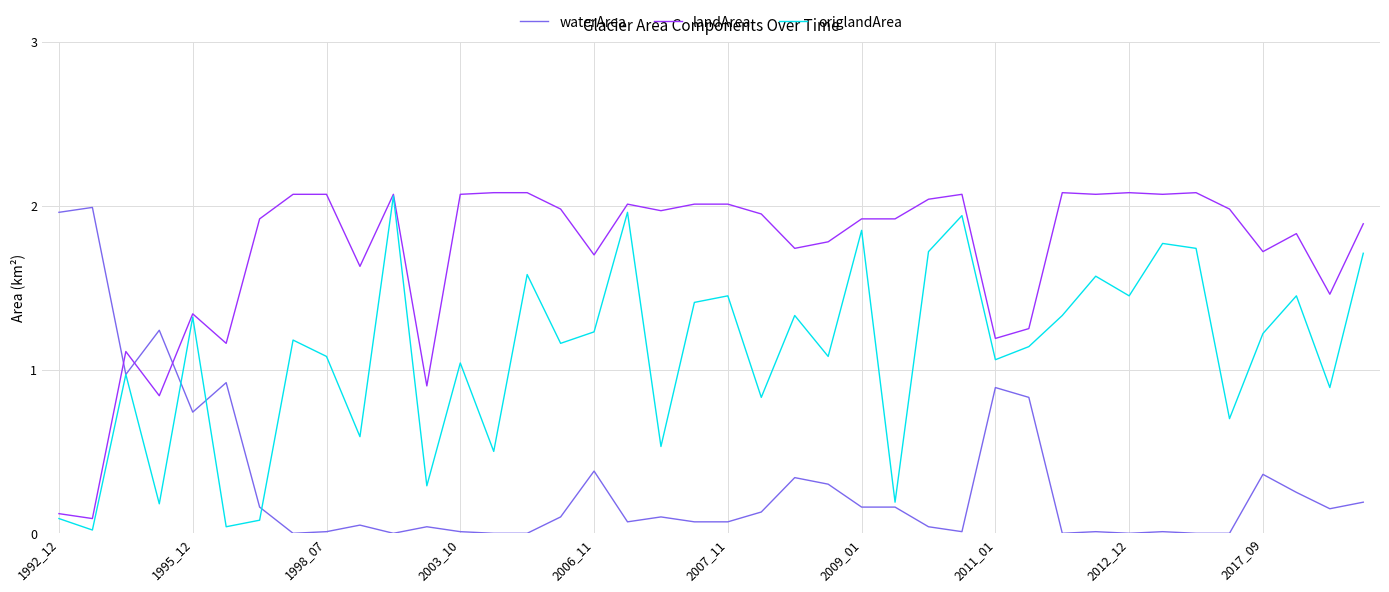

Which series has the largest total across all categories?

landArea